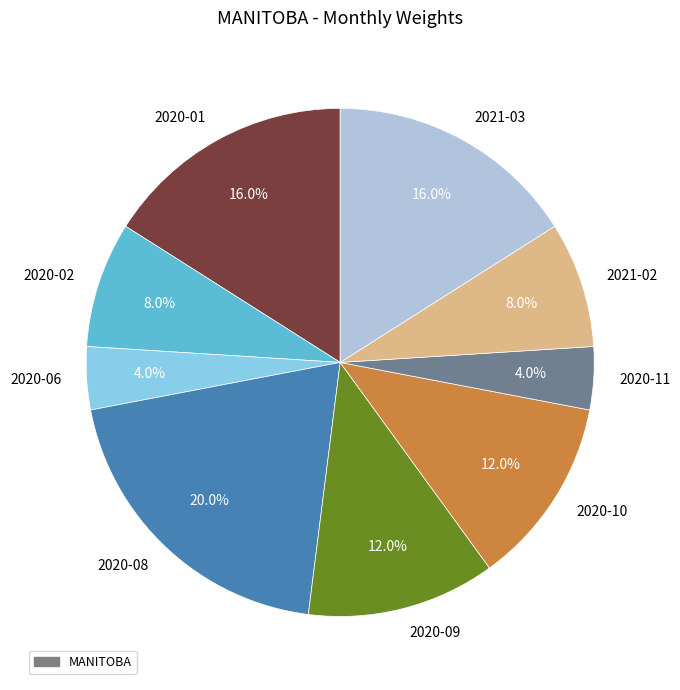

Does any single category account for the majority?

No